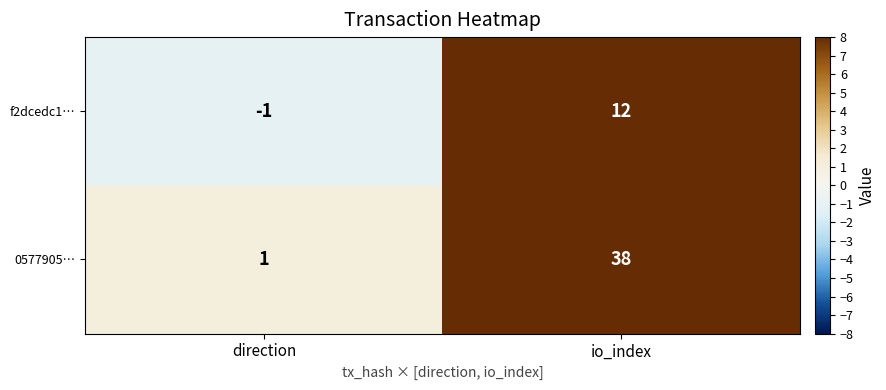

Reading left to right, what are all the values shown in this chart?

f2dcedc1…: -1	12
0577905…: 1	38